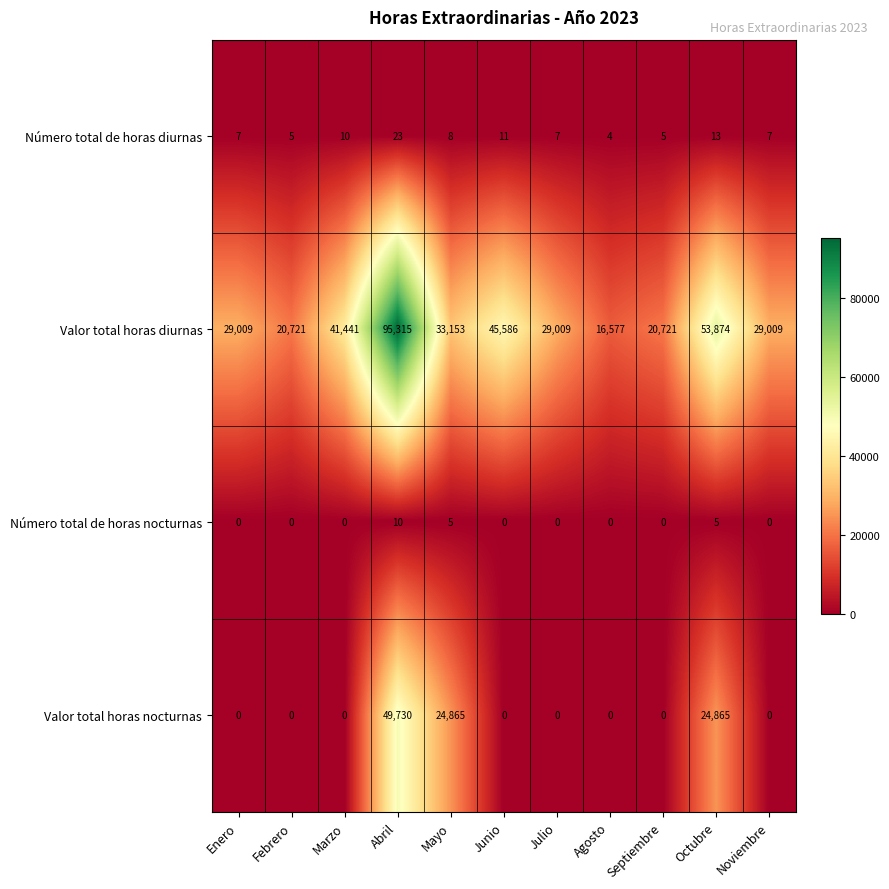

Between Mayo and Noviembre, which series saw the biggest shift?

Valor total horas nocturnas